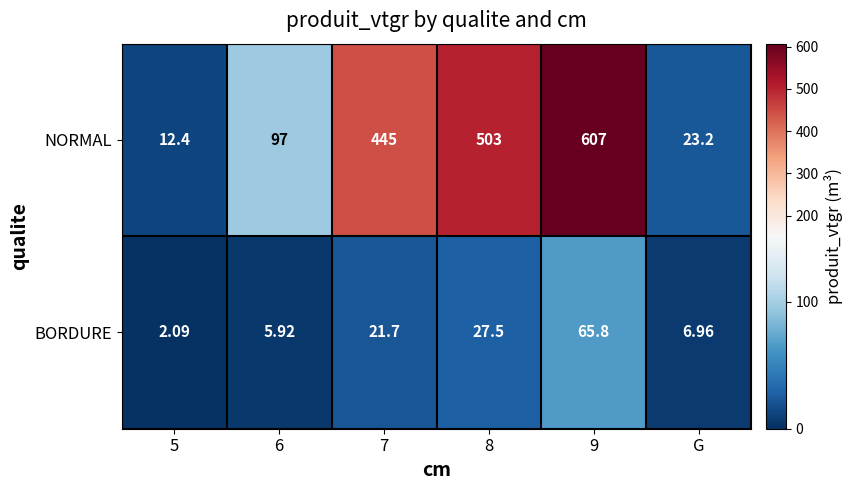

Which category has the highest value across all series?

9